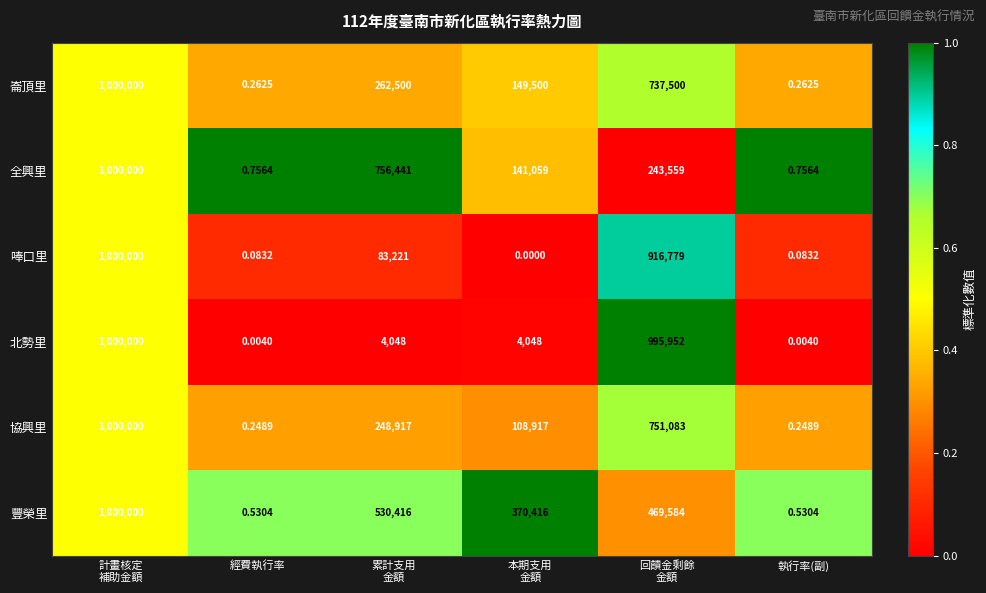

Which series has the largest total across all categories?

豐榮里